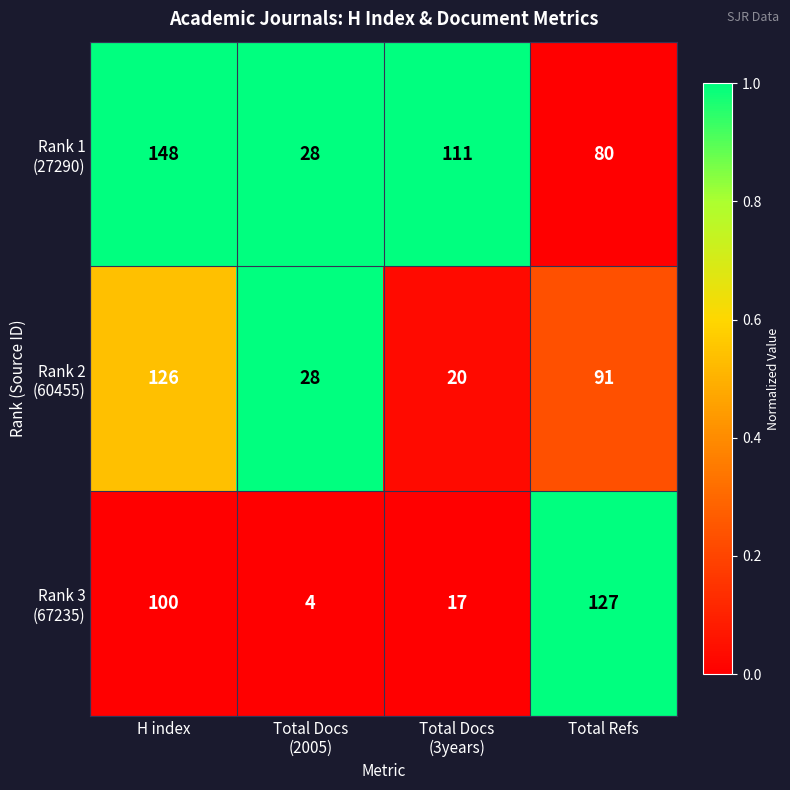

How many categories are shown in the chart?

4